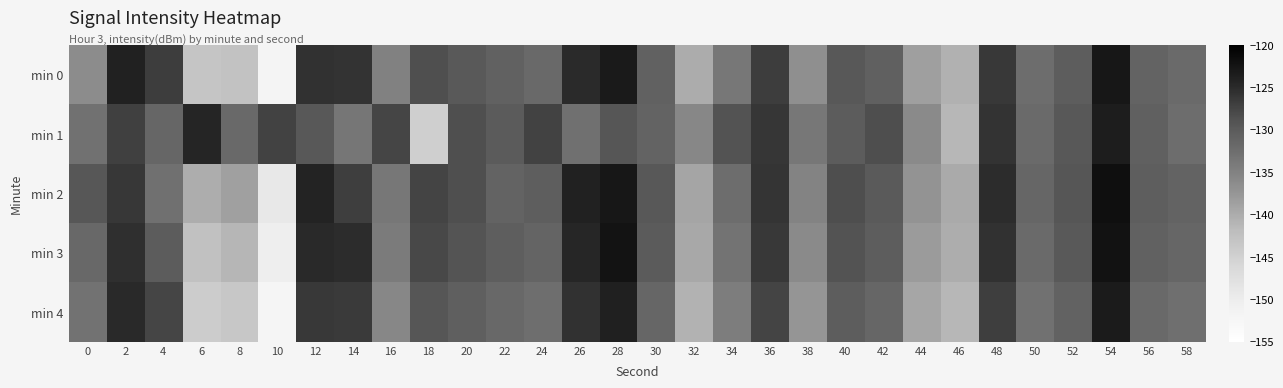

At which category is the sum across all series the highest?

54